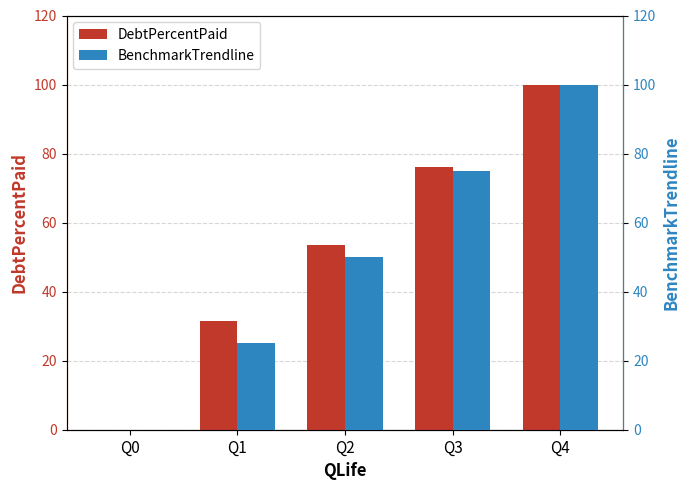

The value of BenchmarkTrendline at Q0 is -42.3. True or false?

False